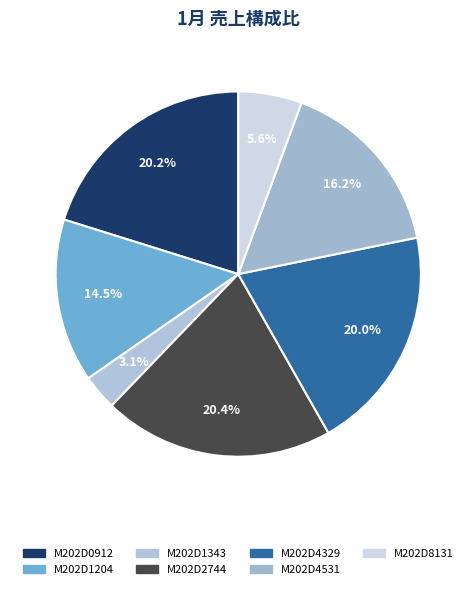

To the nearest percent, what portion does M202D8131 represent?

6%